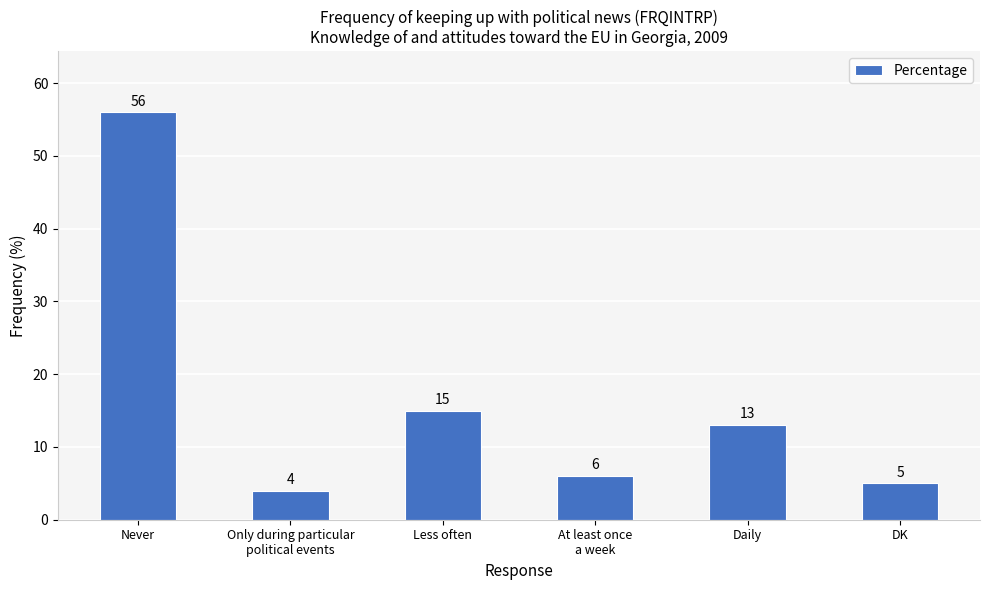

Which has a higher value, At least once
a week or Only during particular
political events?

At least once
a week